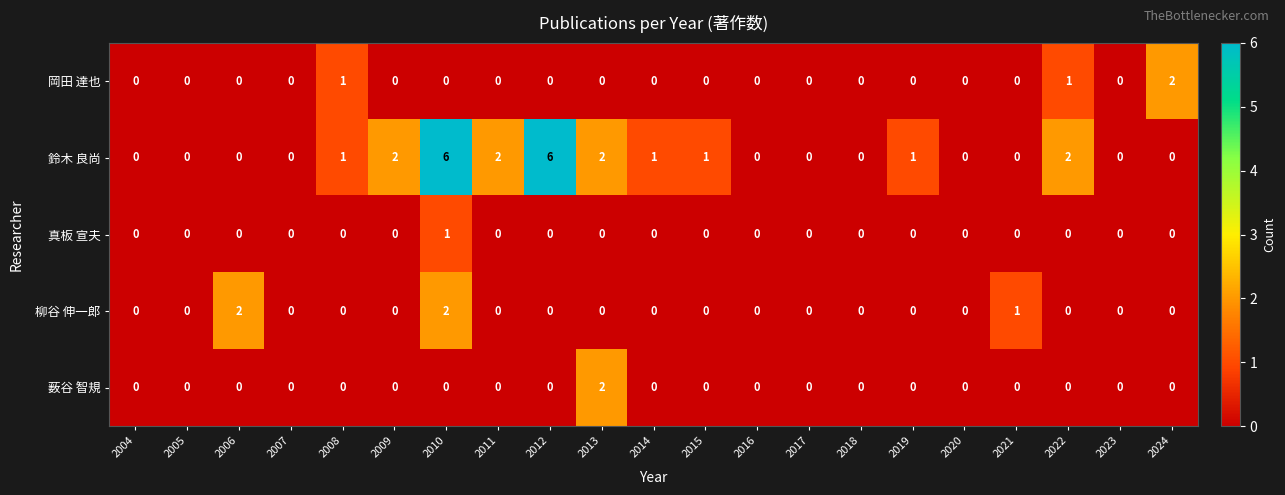

Is it true that 鈴木 良尚 equals 0 at 2008?

False